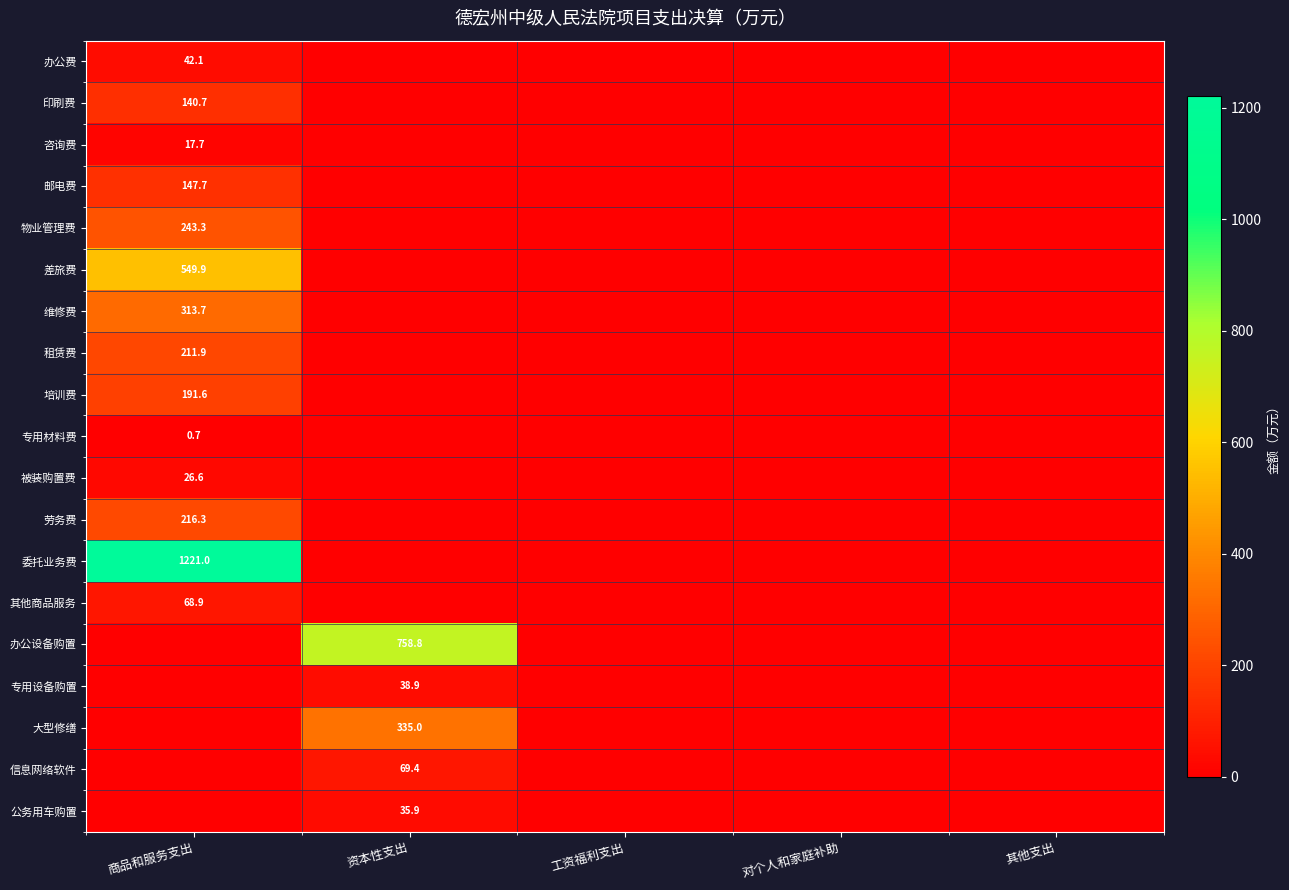

Which series has the largest total across all categories?

委托业务费